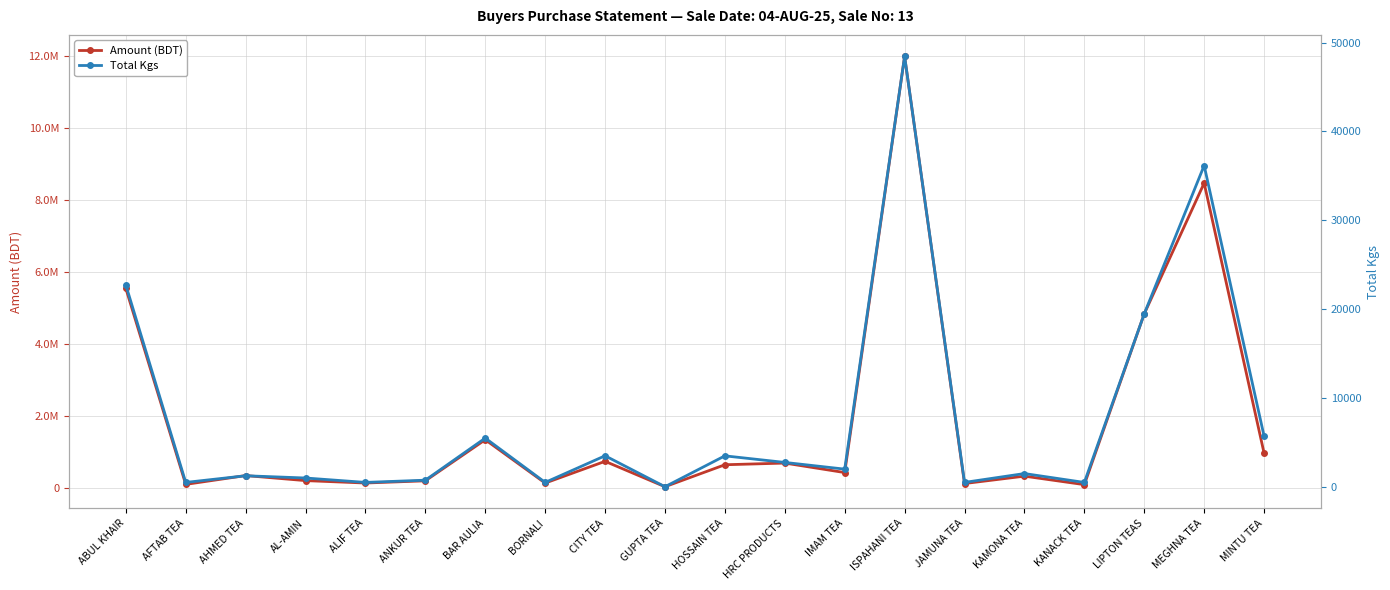

Reading left to right, extract all data points from this chart.

Amount (BDT): ABUL KHAIR=5534570.5	AFTAB TEA=86975.0	AHMED TEA=331717.0	AL-AMIN=191556.0	ALIF TEA=124750.0	ANKUR TEA=185876.0	BAR AULIA=1327911.0	BORNALI=123376.5	CITY TEA=727469.0	GUPTA TEA=22050.0	HOSSAIN TEA=632420.0	HRC PRODUCTS=679010.5	IMAM TEA=415242.0	ISPAHANI TEA=11981665.5	JAMUNA TEA=110367.4	KAMONA TEA=315572.0	KANACK TEA=79856.0	LIPTON TEAS=4826291.0	MEGHNA TEA=8460558.6	MINTU TEA=958560.0
Total Kgs: ABUL KHAIR=22720.5	AFTAB TEA=497.0	AHMED TEA=1248.0	AL-AMIN=994.5	ALIF TEA=499.0	ANKUR TEA=749.5	BAR AULIA=5485.0	BORNALI=499.5	CITY TEA=3497.5	GUPTA TEA=14.7	HOSSAIN TEA=3488.0	HRC PRODUCTS=2747.0	IMAM TEA=1993.0	ISPAHANI TEA=48443.7	JAMUNA TEA=499.4	KAMONA TEA=1495.0	KANACK TEA=496.0	LIPTON TEAS=19473.0	MEGHNA TEA=36164.4	MINTU TEA=5716.0